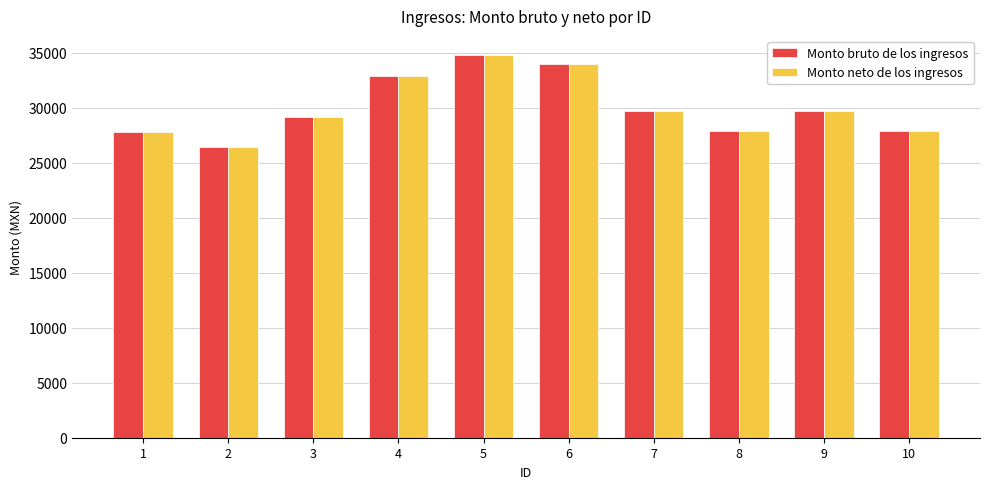

What is the value of the Monto bruto de los ingresos bar at the 2nd from the left?

26412.0